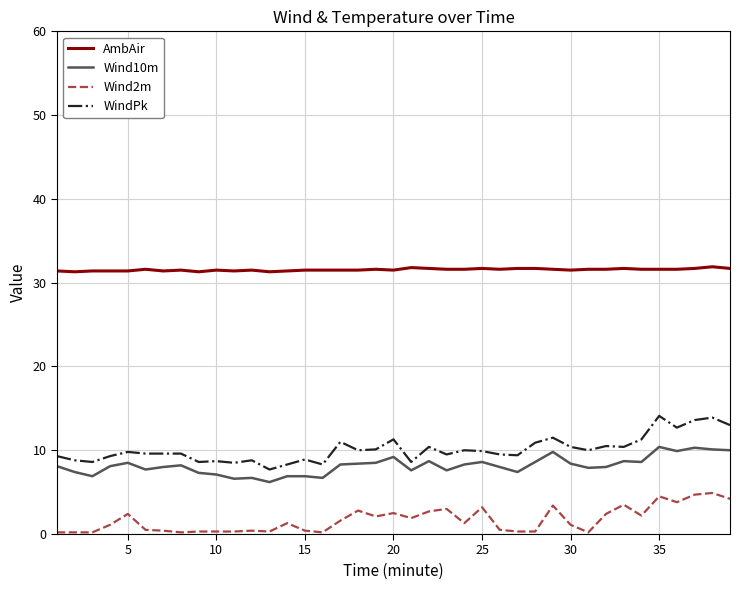

True or false: WindPk and AmbAir intersect in this chart.

False